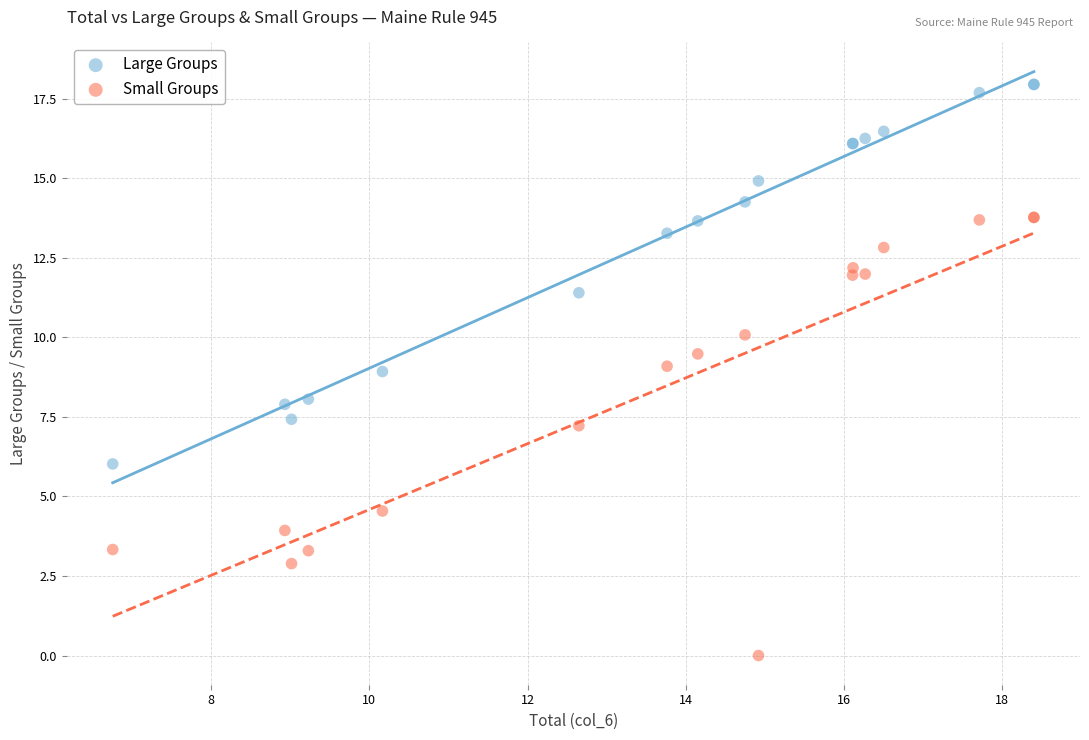

In the Large Groups series, what Y value is closest to 11?

11.4